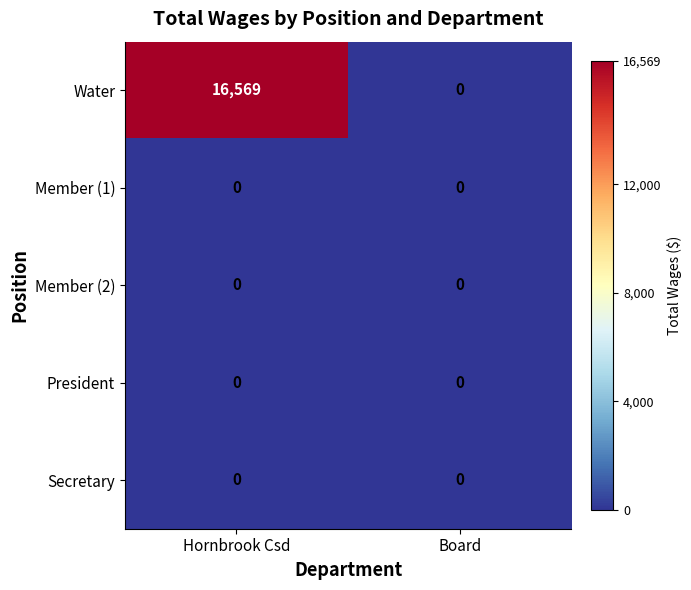

At how many categories does at least one series exceed 13646?

1